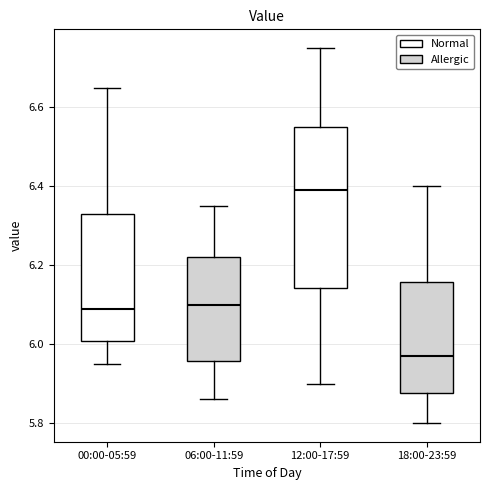

Reading left to right, transcribe this box plot: for each box, give where its median line is, the range the box spans, and where its two whiskers end, as read against the y-axis. The values are not printed on the chart, so give them approximately, as read against the axis.

00:00-05:59: median 6.10, box 6.00 to 6.34, whiskers 5.96 to 6.66
06:00-11:59: median 6.10, box 5.96 to 6.22, whiskers 5.86 to 6.36
12:00-17:59: median 6.40, box 6.14 to 6.56, whiskers 5.90 to 6.76
18:00-23:59: median 5.98, box 5.88 to 6.16, whiskers 5.80 to 6.40